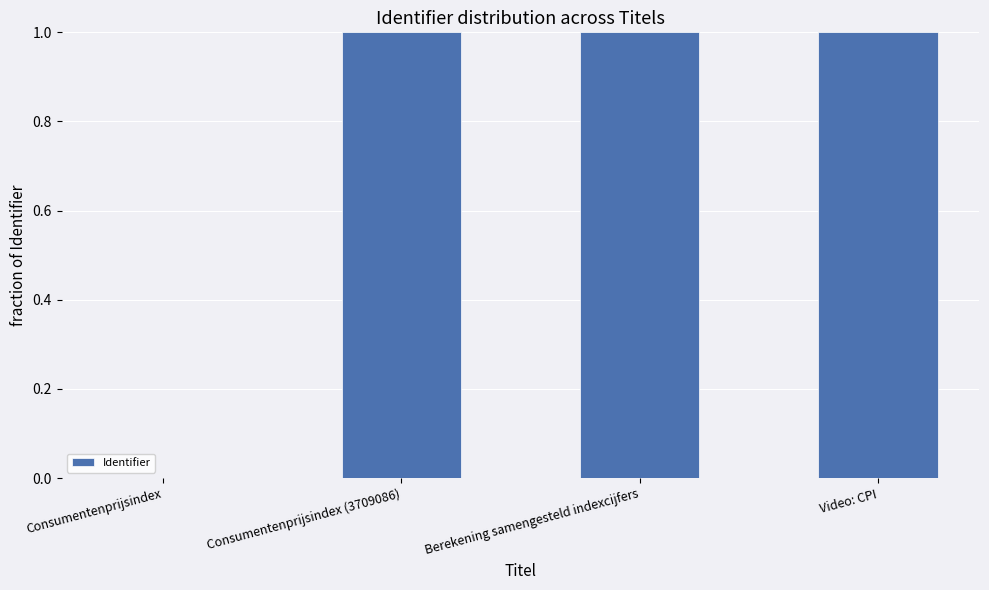

What is the change in value from Consumentenprijsindex to Berekening samengesteld indexcijfers?

+1